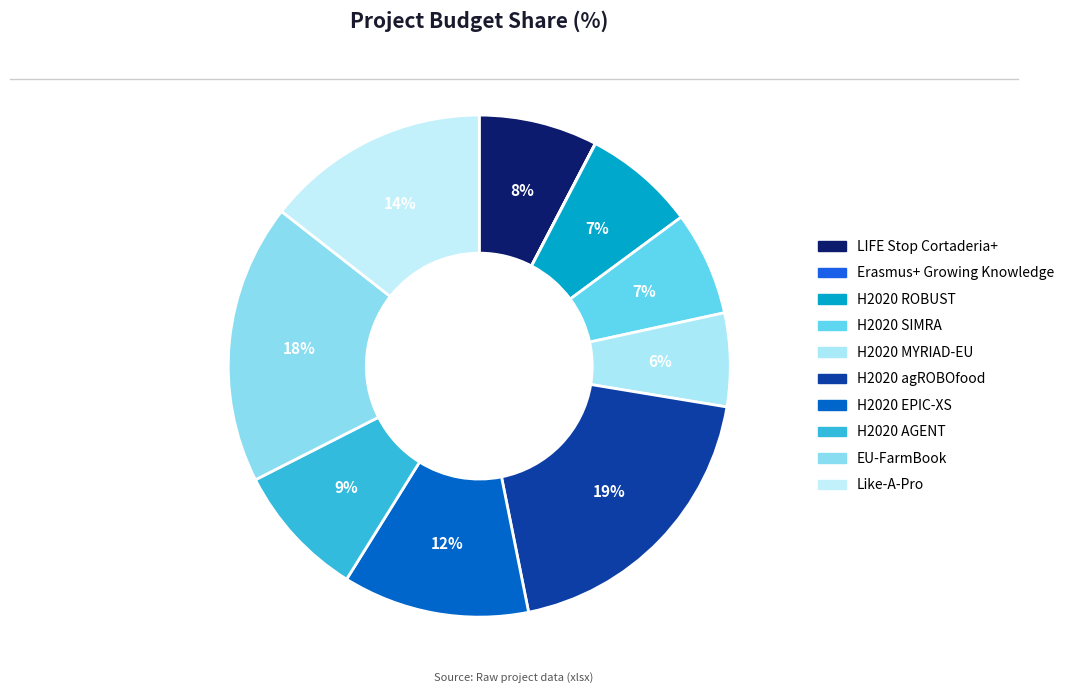

Does H2020 MYRIAD-EU account for over 50% of the chart?

No